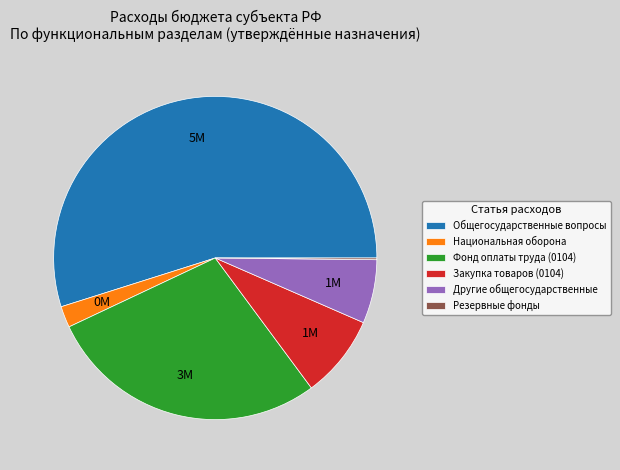

Does Национальная оборона account for over 50% of the chart?

No